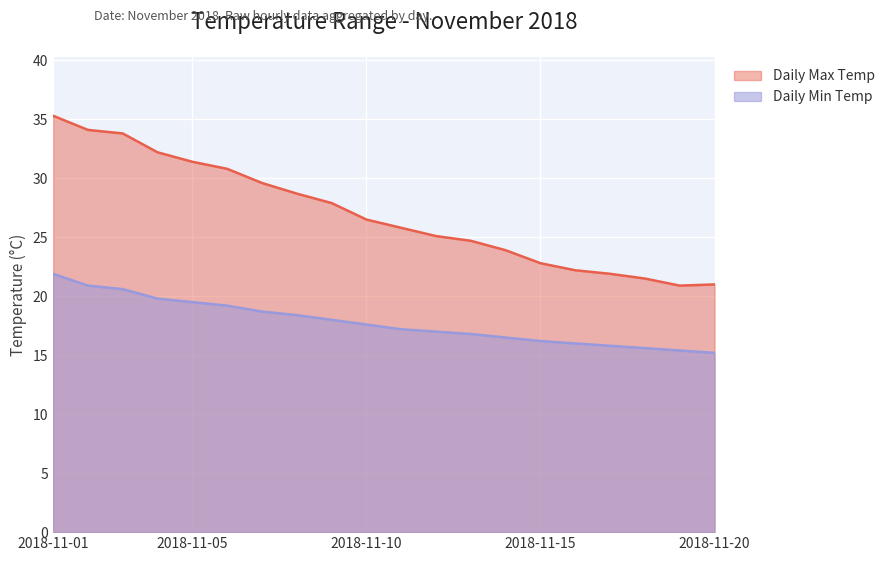

True or false: Daily Min Temp and Daily Max Temp cross at least once.

False